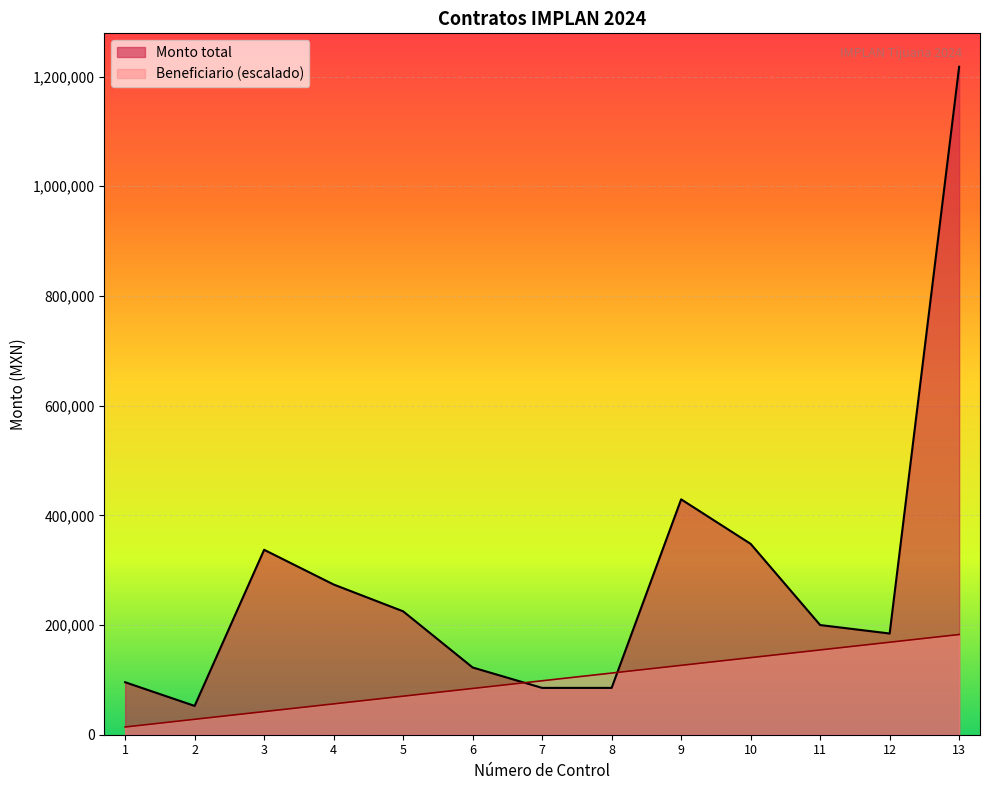

Which series has the largest total across all categories?

Monto total